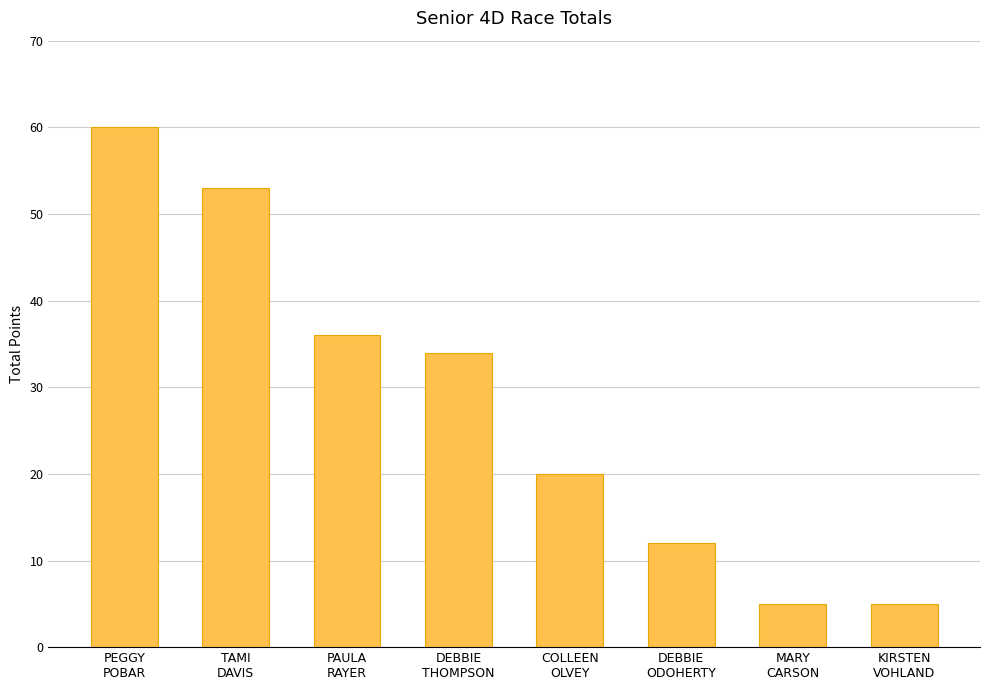

What is the average value?

28